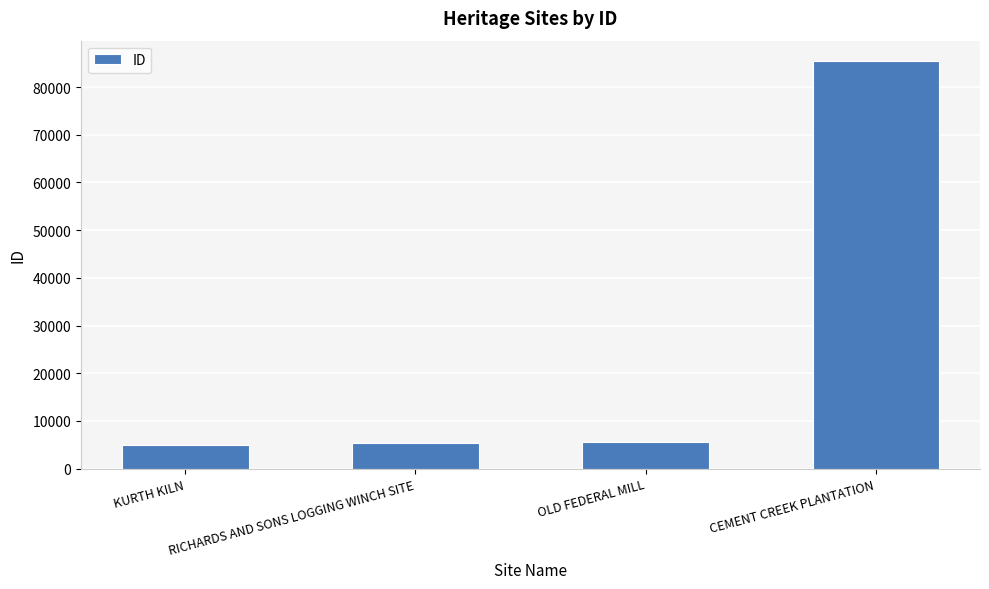

Read the value at OLD FEDERAL MILL.

5575